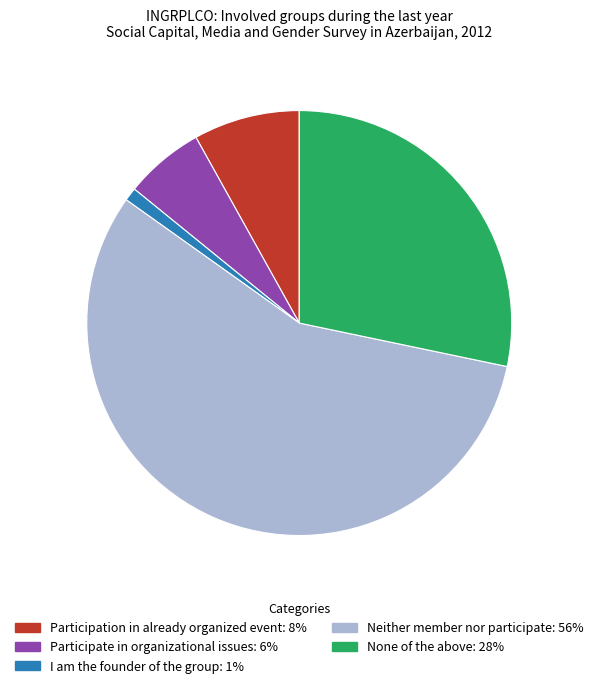

Which category has the smallest portion of the pie?

I am the founder of the group